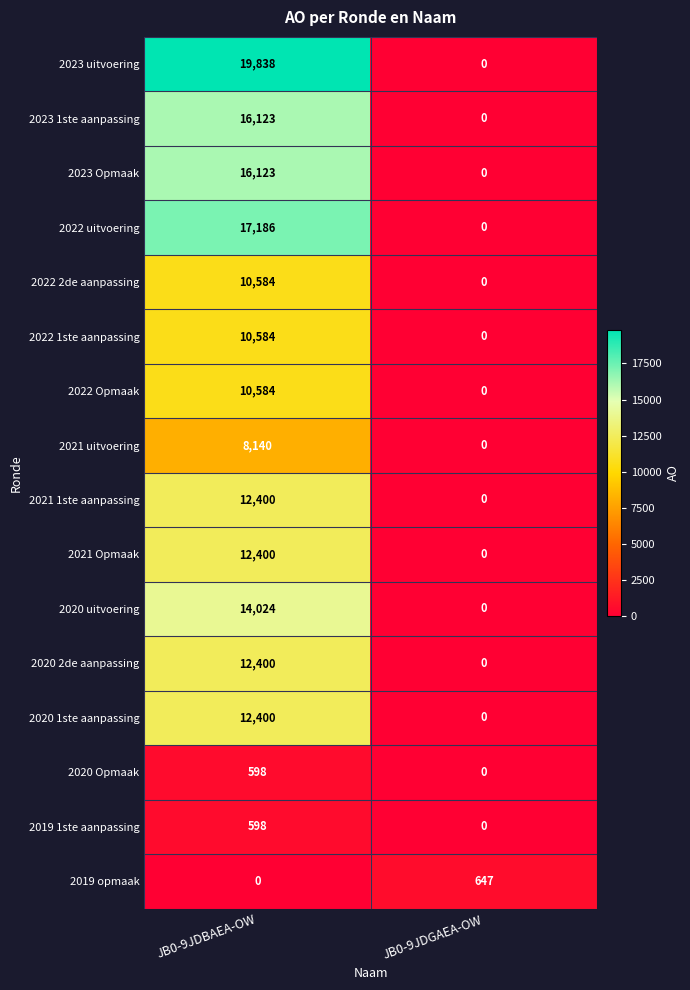

Which series has the largest total across all categories?

2023 uitvoering